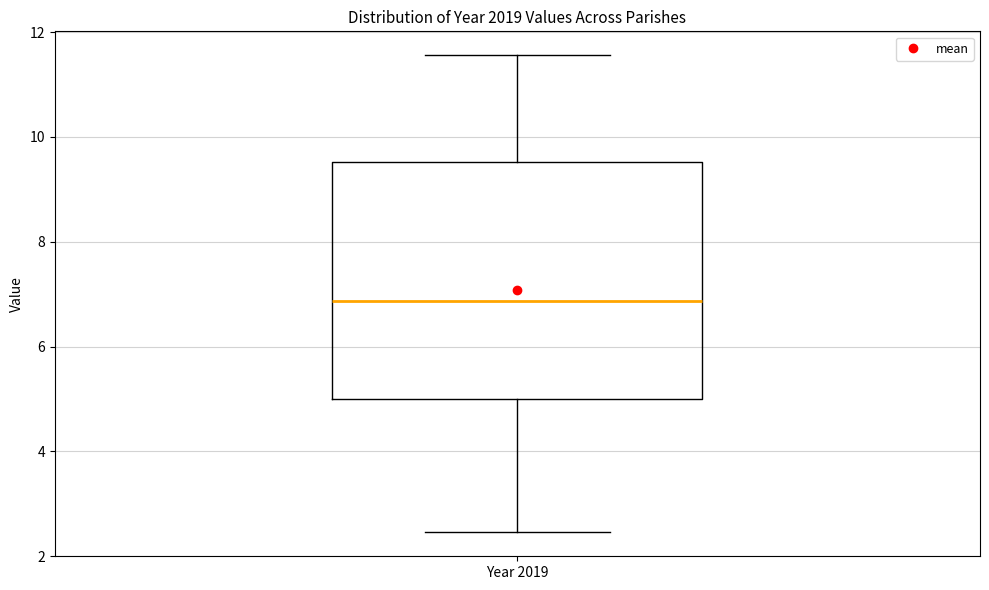

Read this box plot against the y-axis: the position of the median line, the range covered by the box, and the ends of both whiskers. The values are not printed on the chart, so give them approximately, as read against the axis.

median 6.8, box 5.0 to 9.6, whiskers 2.4 to 11.6